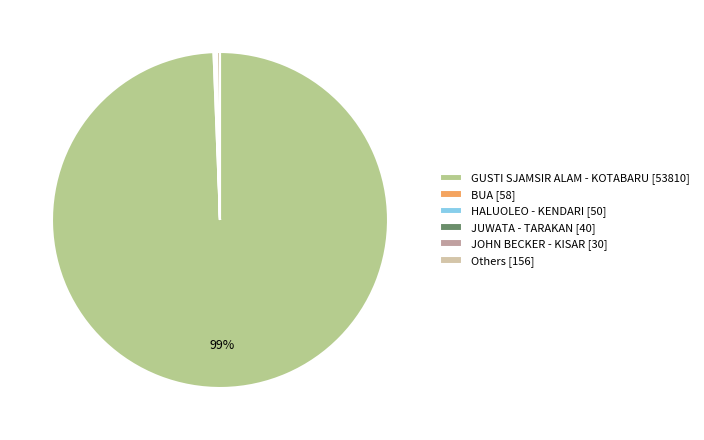

Do GUSTI SJAMSIR ALAM - KOTABARU [53810] and Others [156] together represent more than half of the pie?

Yes